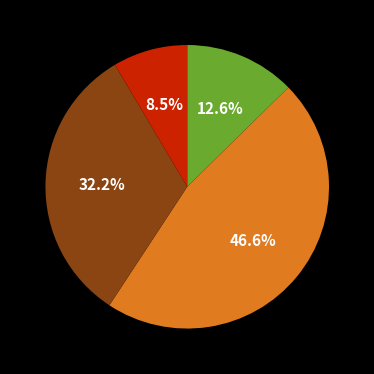

Is there a majority slice in this chart?

No